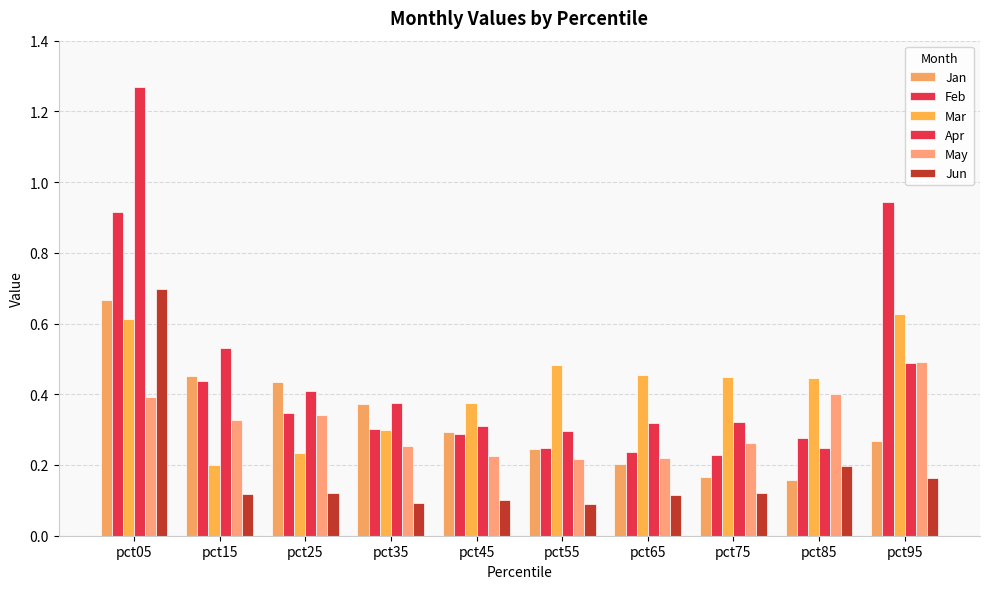

Count the Jun values in the range 0 to 1.

10